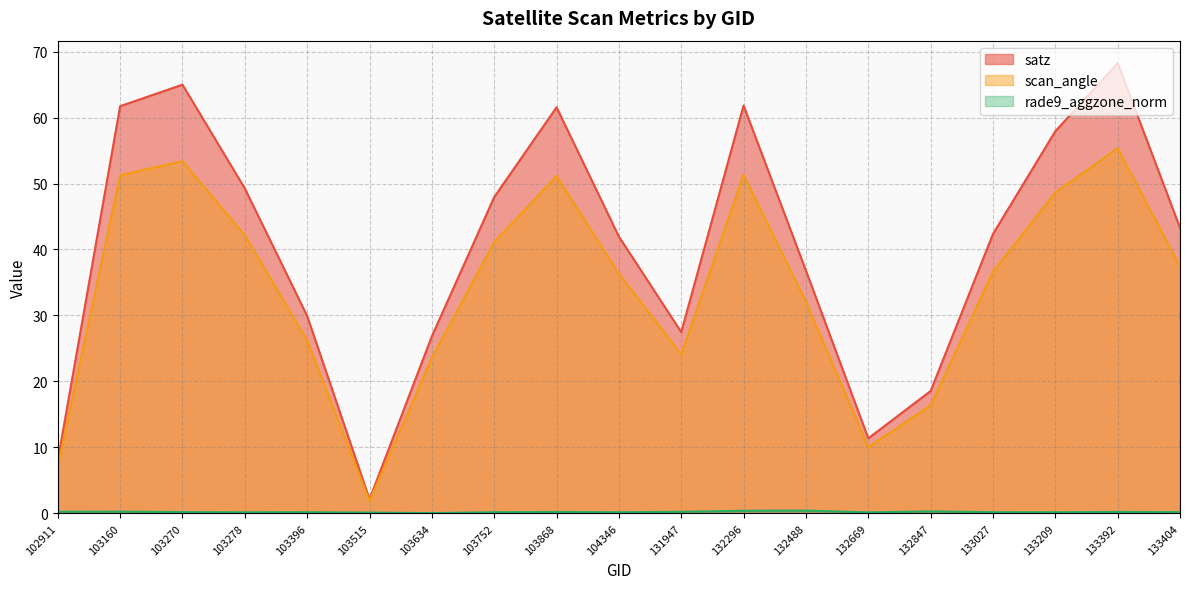

How many lines are shown in the chart?

3